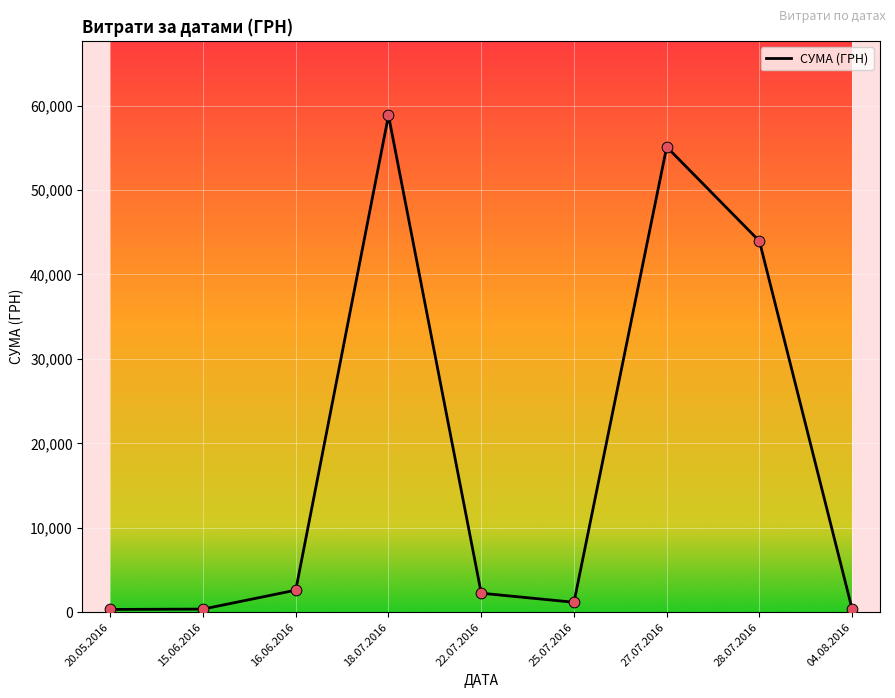

Which has a higher value, 15.06.2016 or 22.07.2016?

22.07.2016